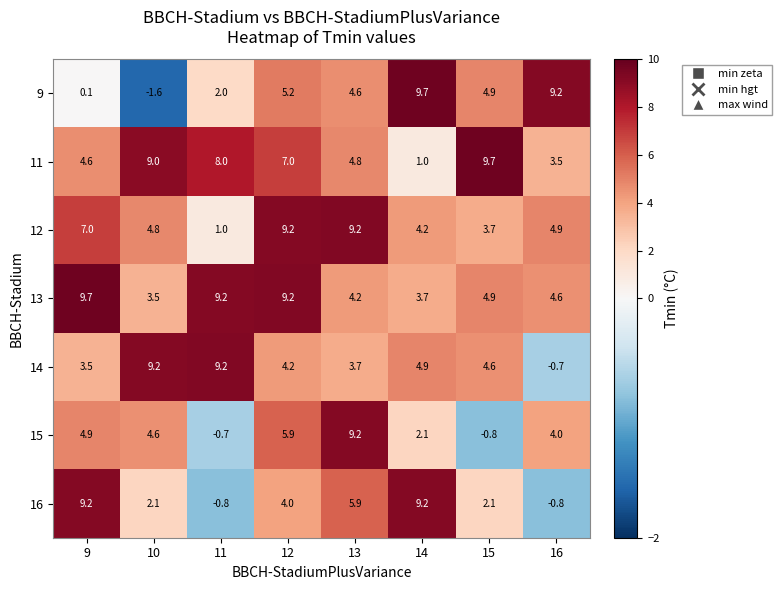

True or false: 15 has a value of 2.8 at 12.

False